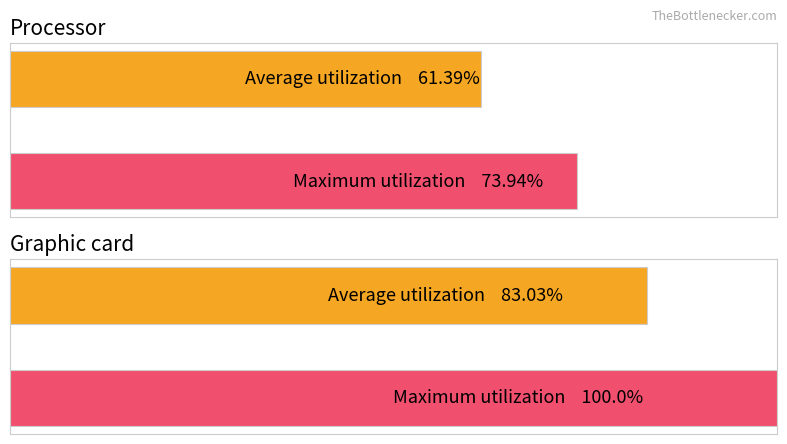

Which series has the widest spread of values?

Maximum utilization